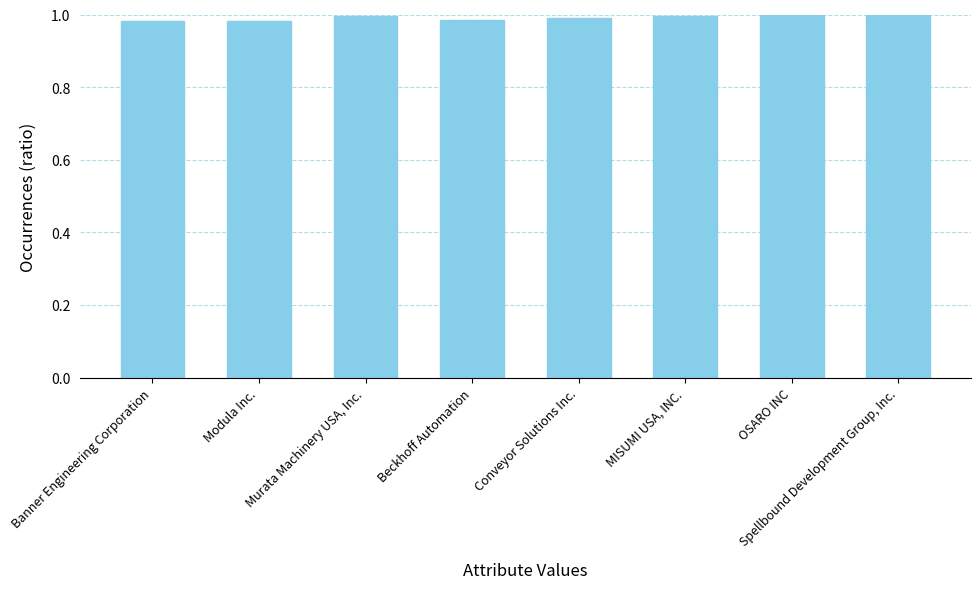

Is it true that the value at Modula Inc. is 0.4?

False